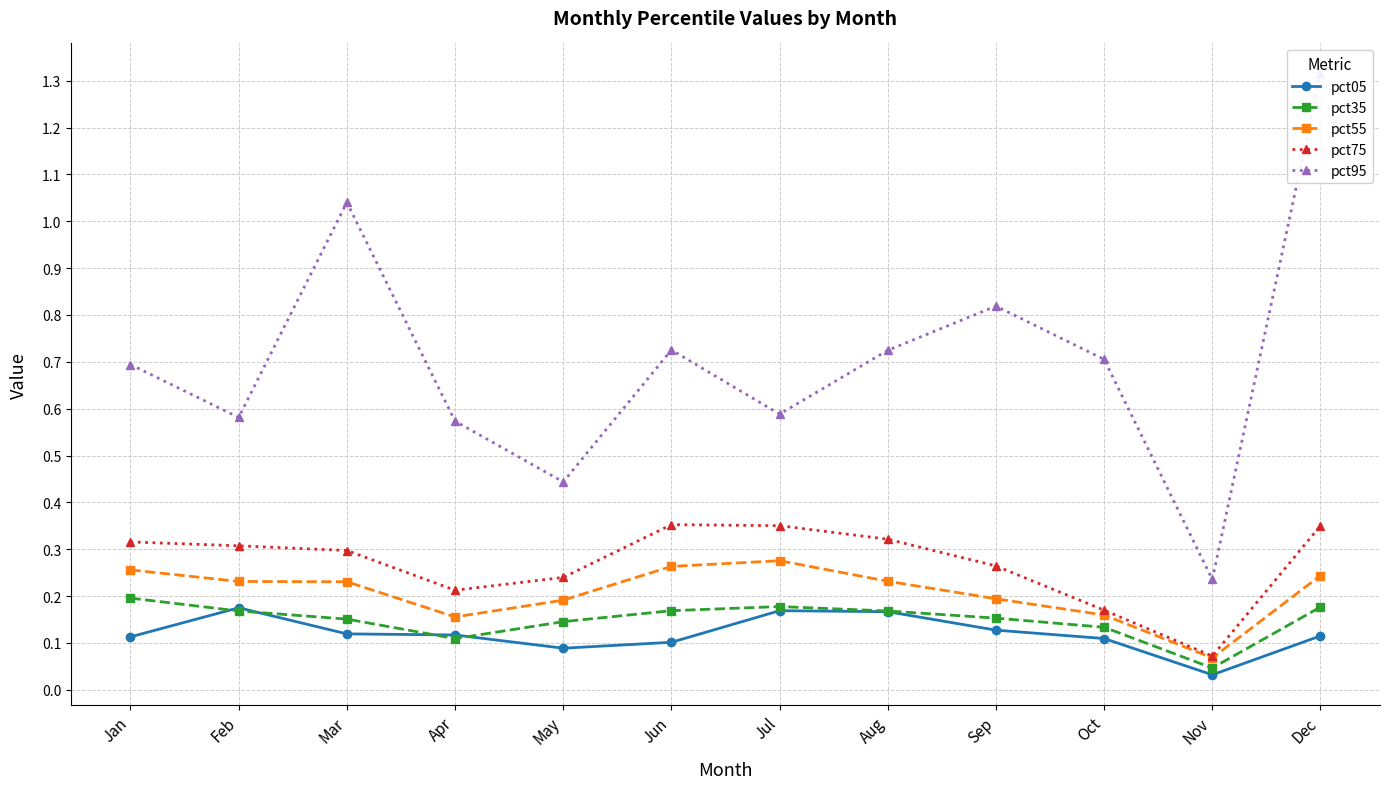

At which category does pct35 reach its first local peak?

Jul